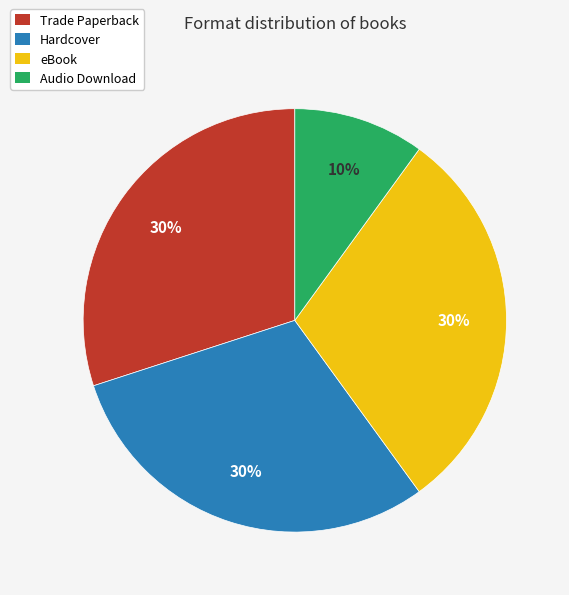

Approximately how many times larger is the value at Audio Download compared to Trade Paperback?

0.3